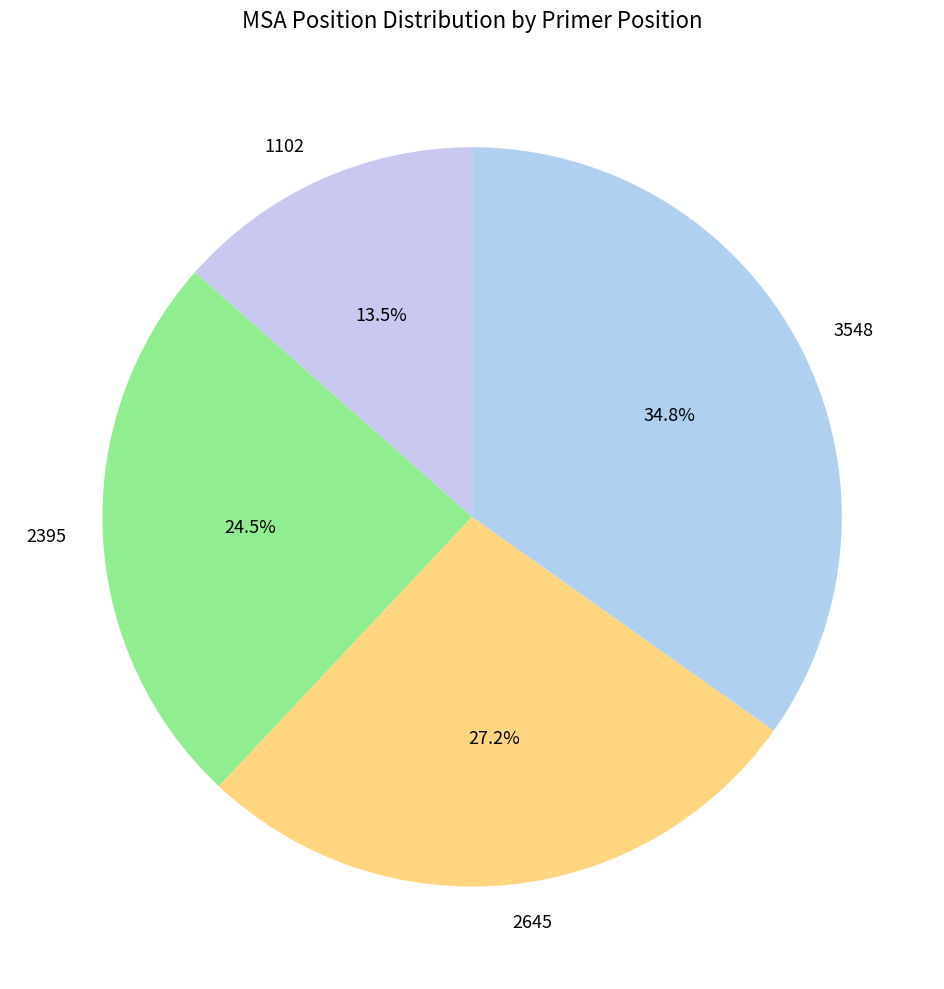

What is the ratio of the value at 1102 to the value at 2645?

0.5